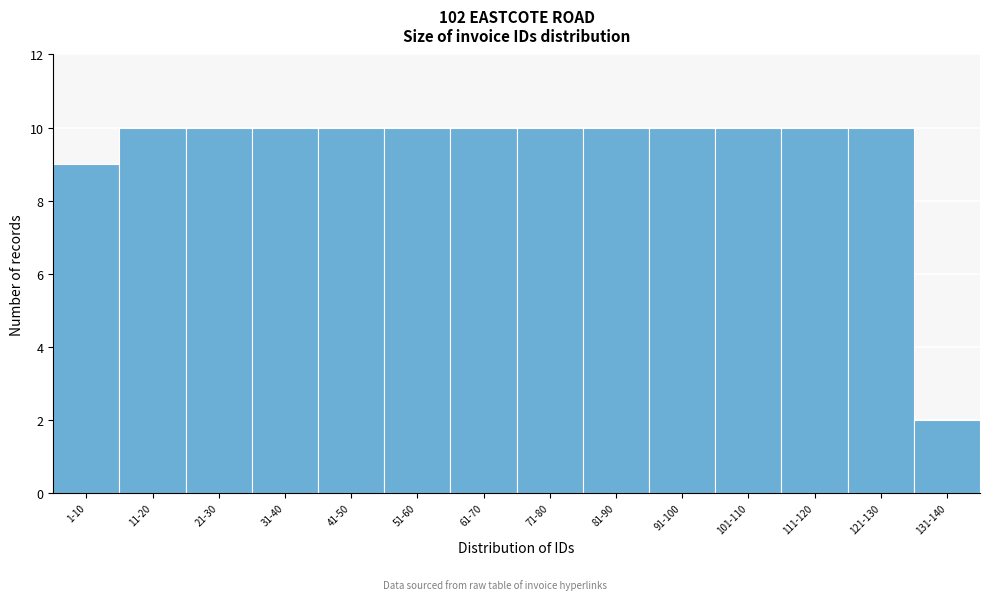

Reading right to left, what are all the values shown in this chart?

2	10	10	10	10	10	10	10	10	10	10	10	10	9